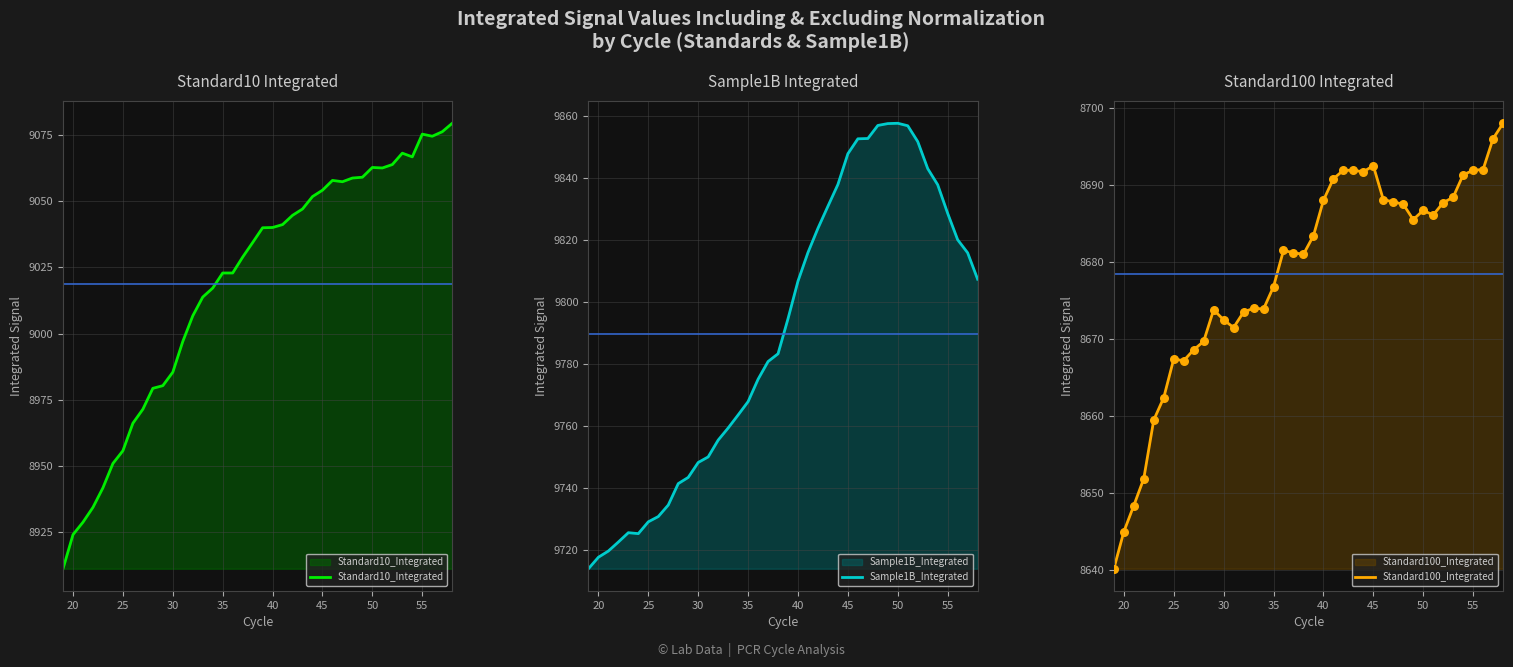

At how many categories does at least one series exceed 9084?

40